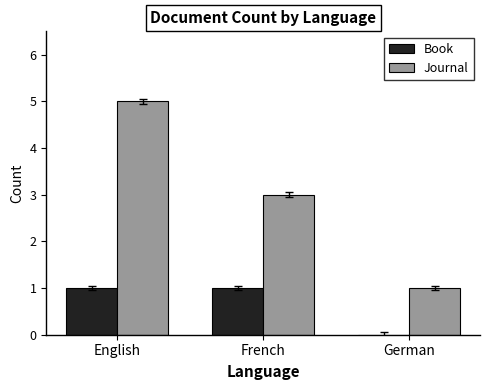

How many groups of bars are there?

3